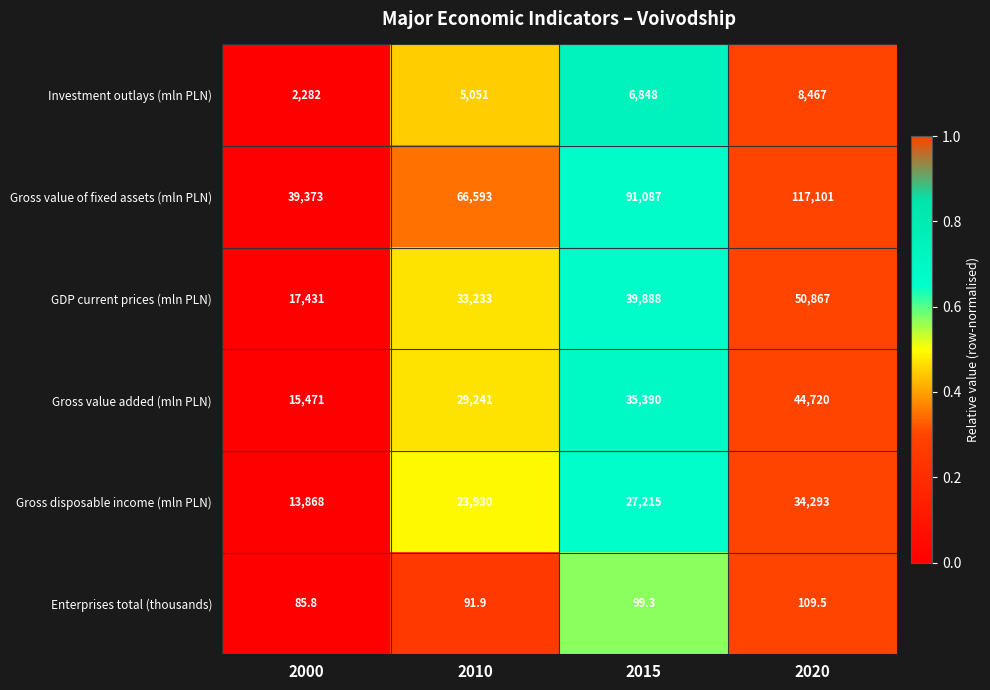

Rank the categories by Enterprises total (thousands) value from highest to lowest.

2020, 2015, 2010, 2000